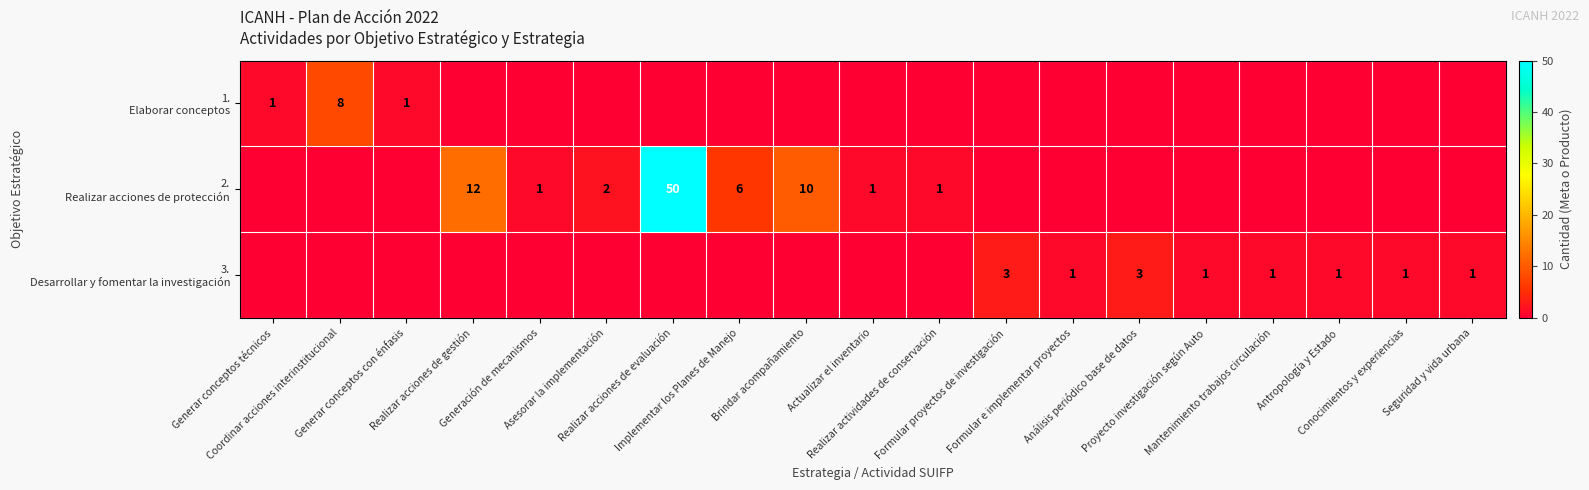

The value of 2. Realizar acciones de protección at Mantenimiento trabajos circulación is 18. True or false?

False